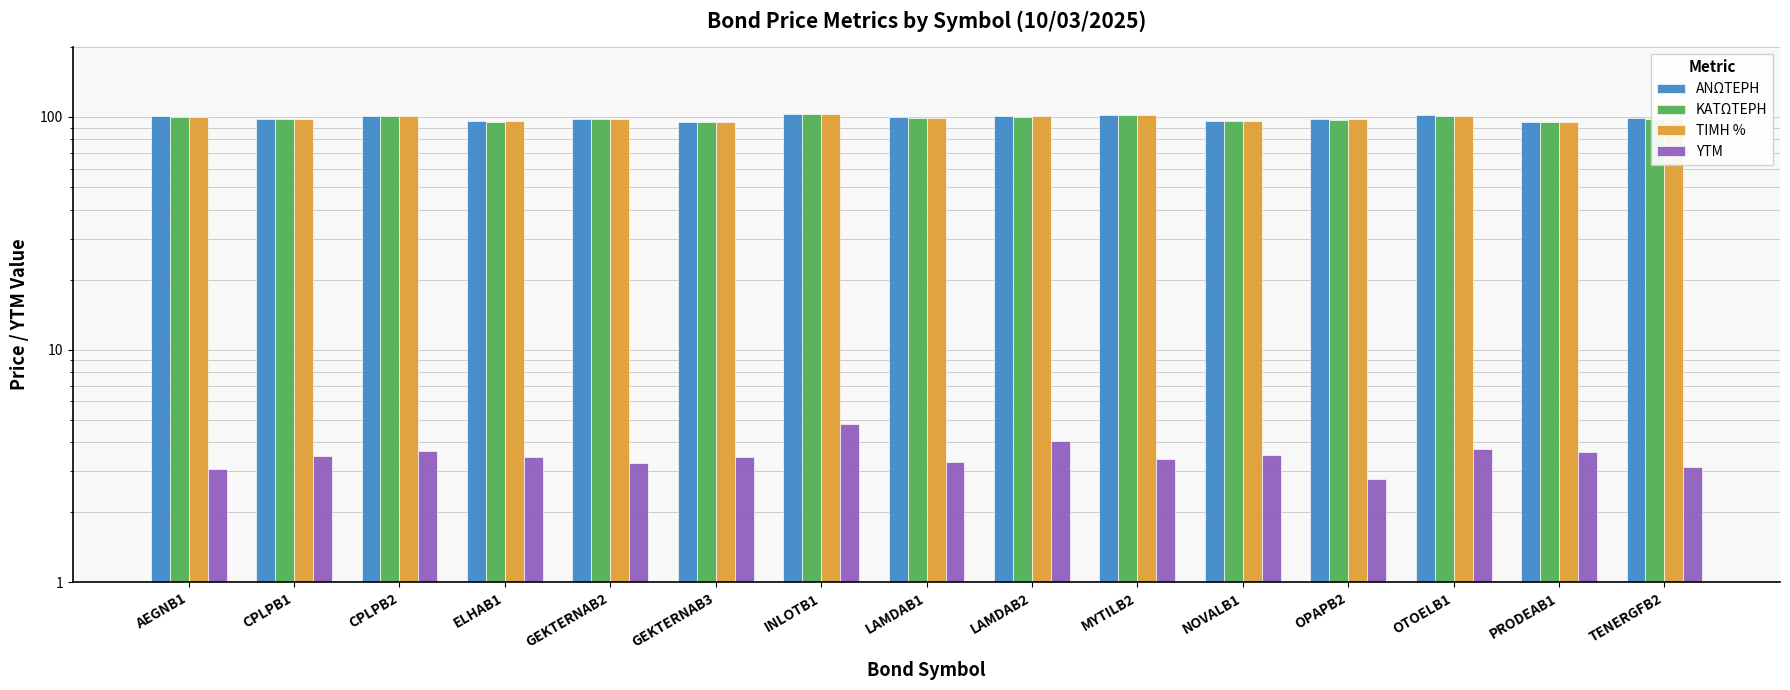

What is the difference between the ΑΝΩΤΕΡΗ values at LAMDAB1 and AEGNB1?

1.3